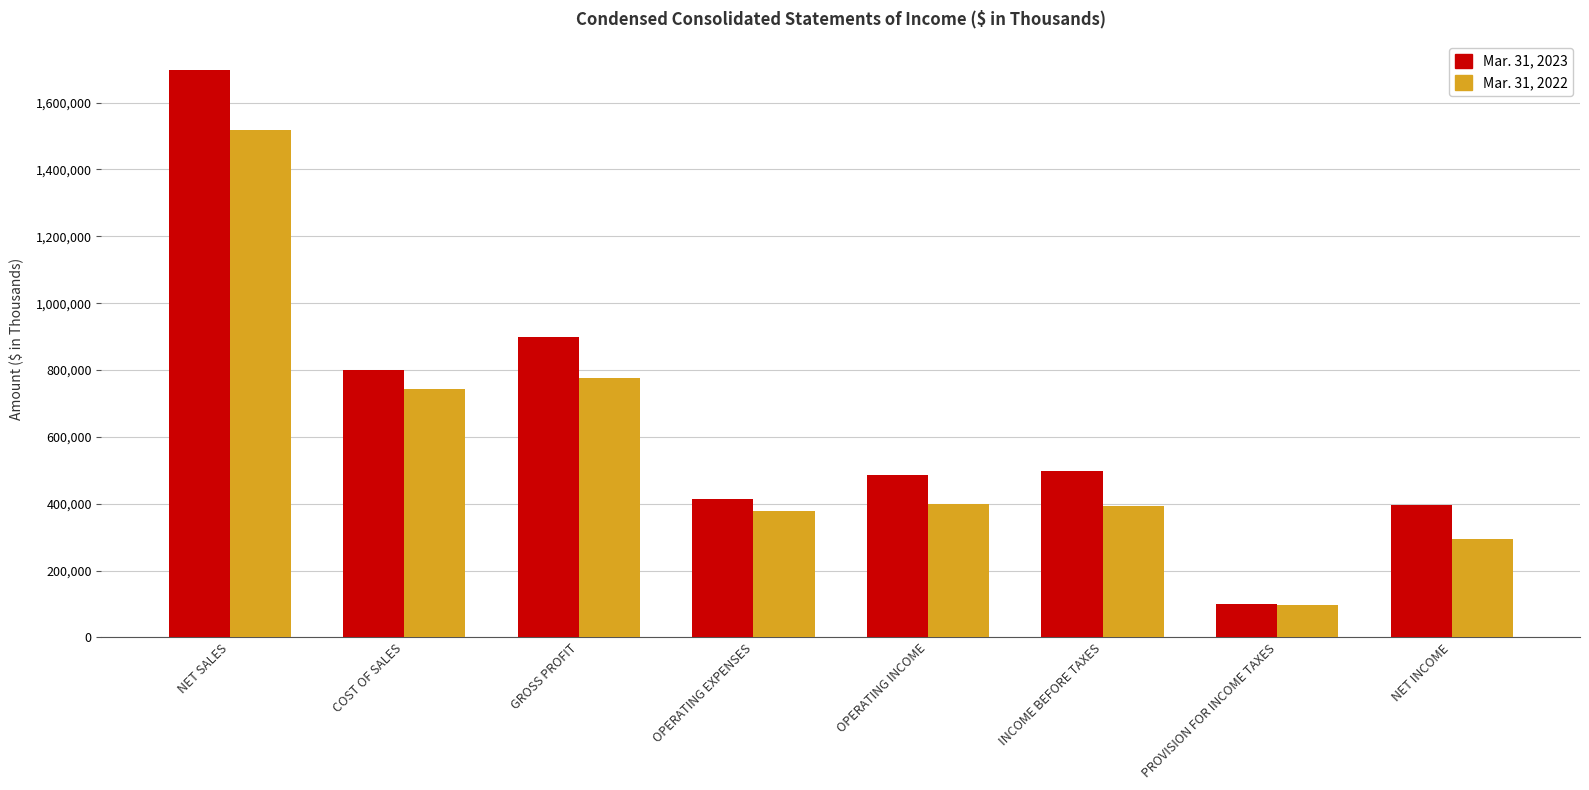

What is the difference between the Mar. 31, 2023 values at COST OF SALES and NET SALES?

897849